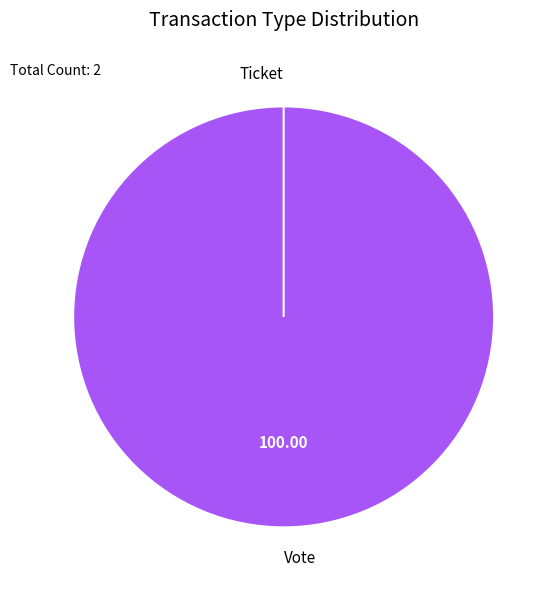

How many slices are in this pie chart?

2